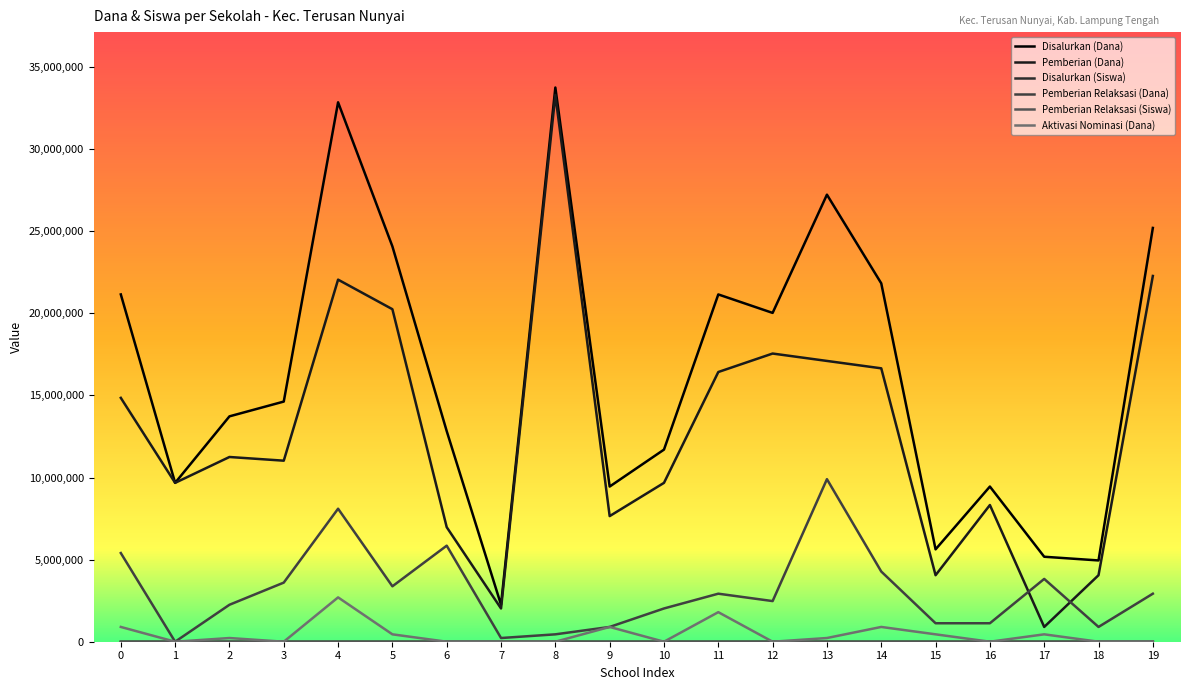

List the series in order of their peak value, lowest first.

Pemberian Relaksasi (Siswa), Disalurkan (Siswa), Aktivasi Nominasi (Dana), Pemberian Relaksasi (Dana), Pemberian (Dana), Disalurkan (Dana)